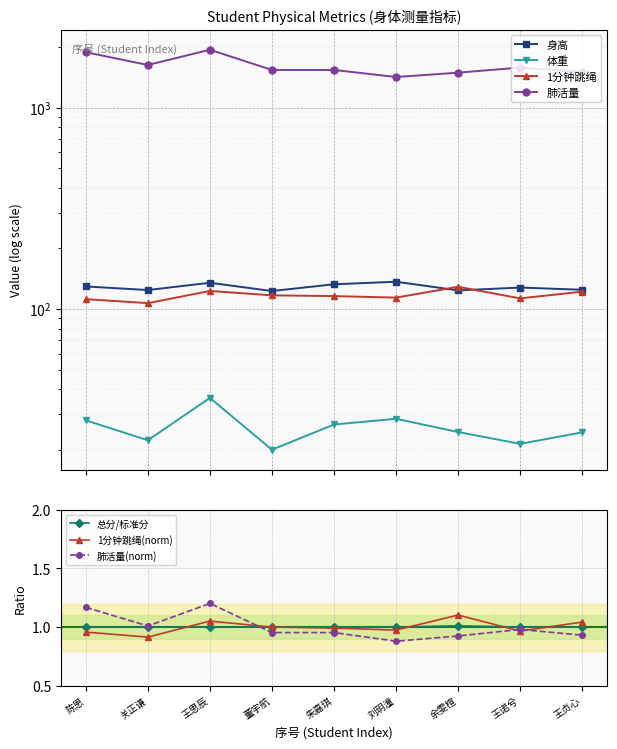

At which label does 1分钟跳绳(norm) reach its peak?

余雯楦